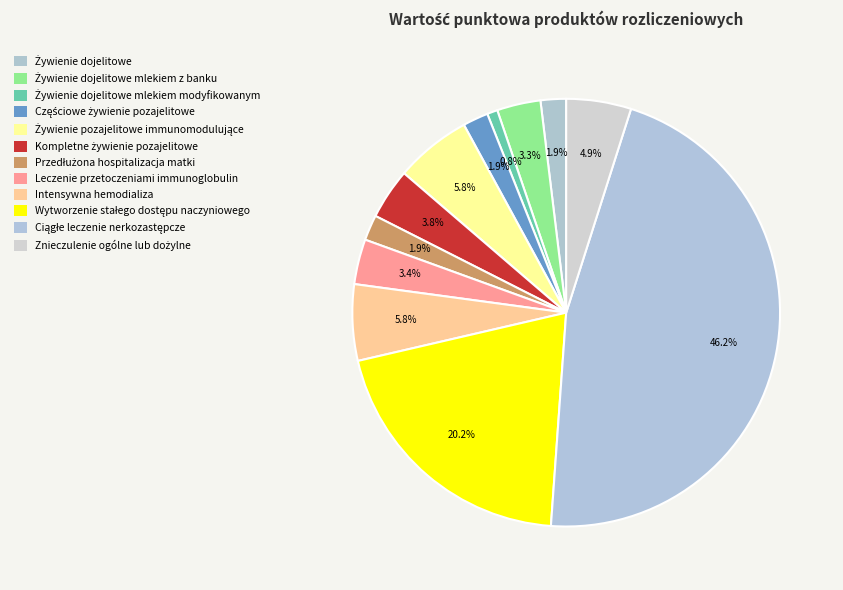

What is the ratio of the value at Wytworzenie stałego dostępu naczyniowego to the value at Przedłużona hospitalizacja matki?

10.5